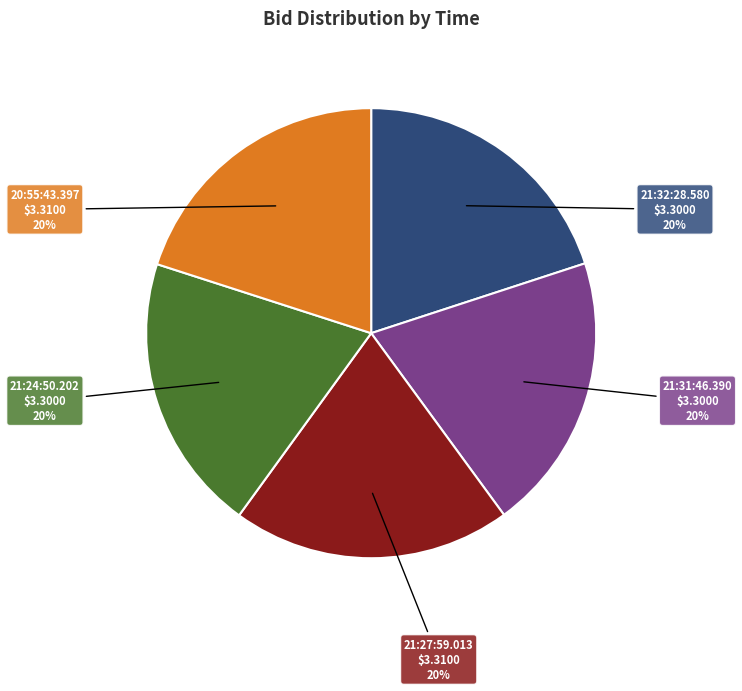

Combined, do 21:27:59.013 and 21:32:28.580 account for over 50%?

No